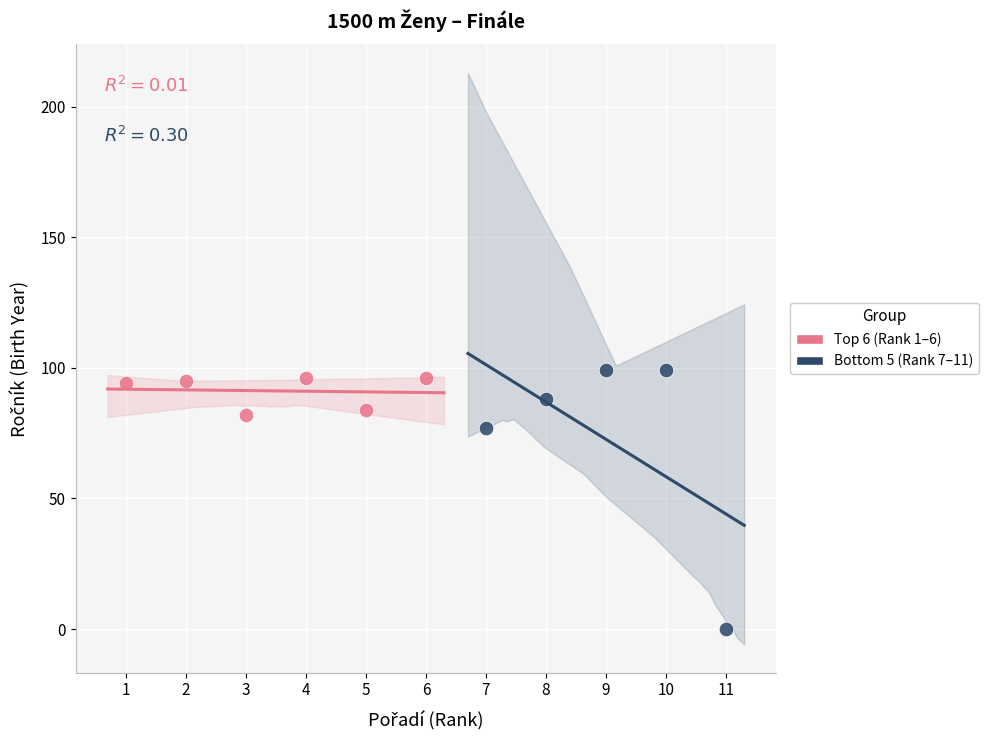

Which series contains the highest Y value?

Bottom 5 (Rank 7–11)